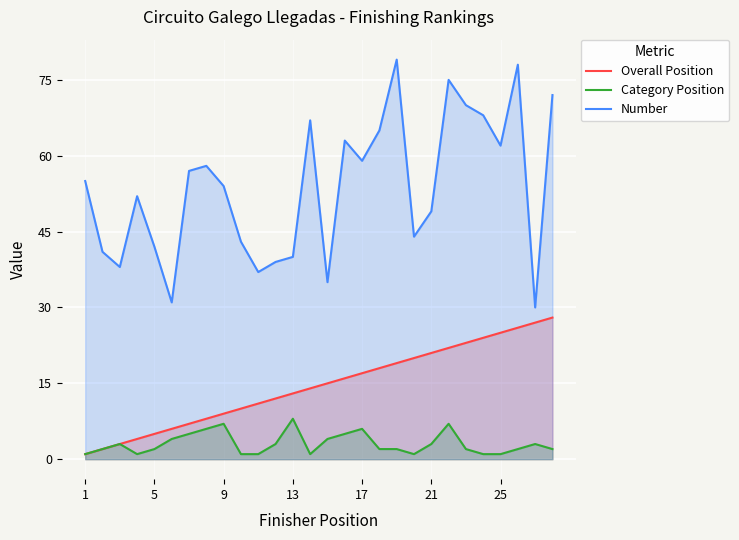

True or false: Overall Position and Category Position intersect in this chart.

False